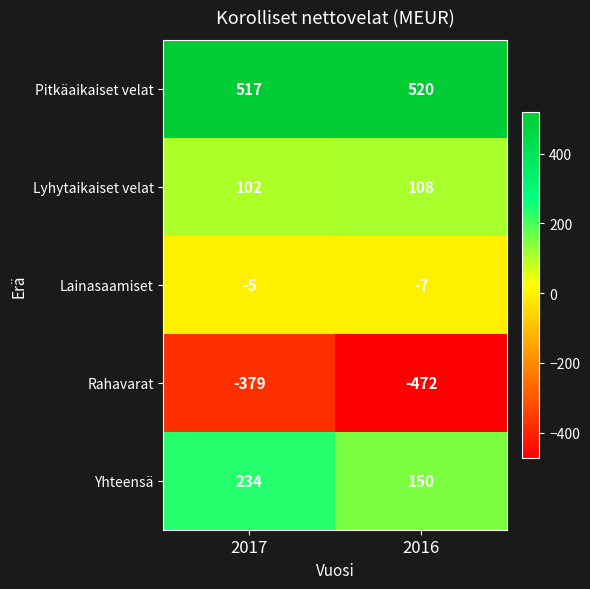

The Yhteensä series shows 150 at 2016. True or false?

True